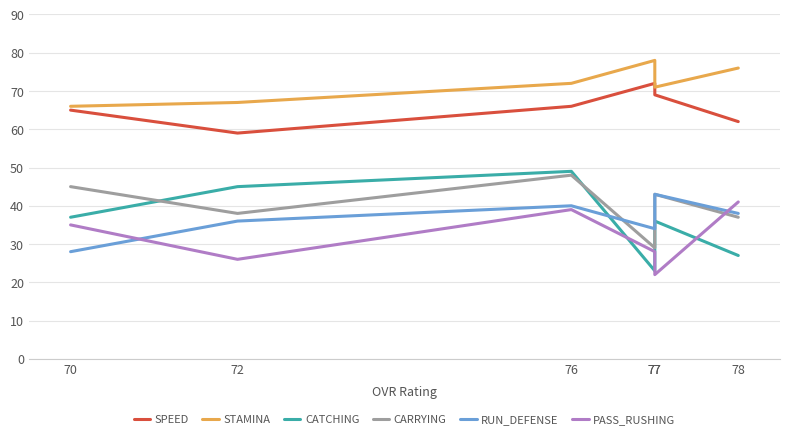

Reading right to left, transcribe all the data shown in this chart.

SPEED: 70=65	72=59	76=66	77=72	77=69	78=62
STAMINA: 70=66	72=67	76=72	77=78	77=71	78=76
CATCHING: 70=37	72=45	76=49	77=23	77=36	78=27
CARRYING: 70=45	72=38	76=48	77=29	77=43	78=37
RUN_DEFENSE: 70=28	72=36	76=40	77=34	77=43	78=38
PASS_RUSHING: 70=35	72=26	76=39	77=28	77=22	78=41